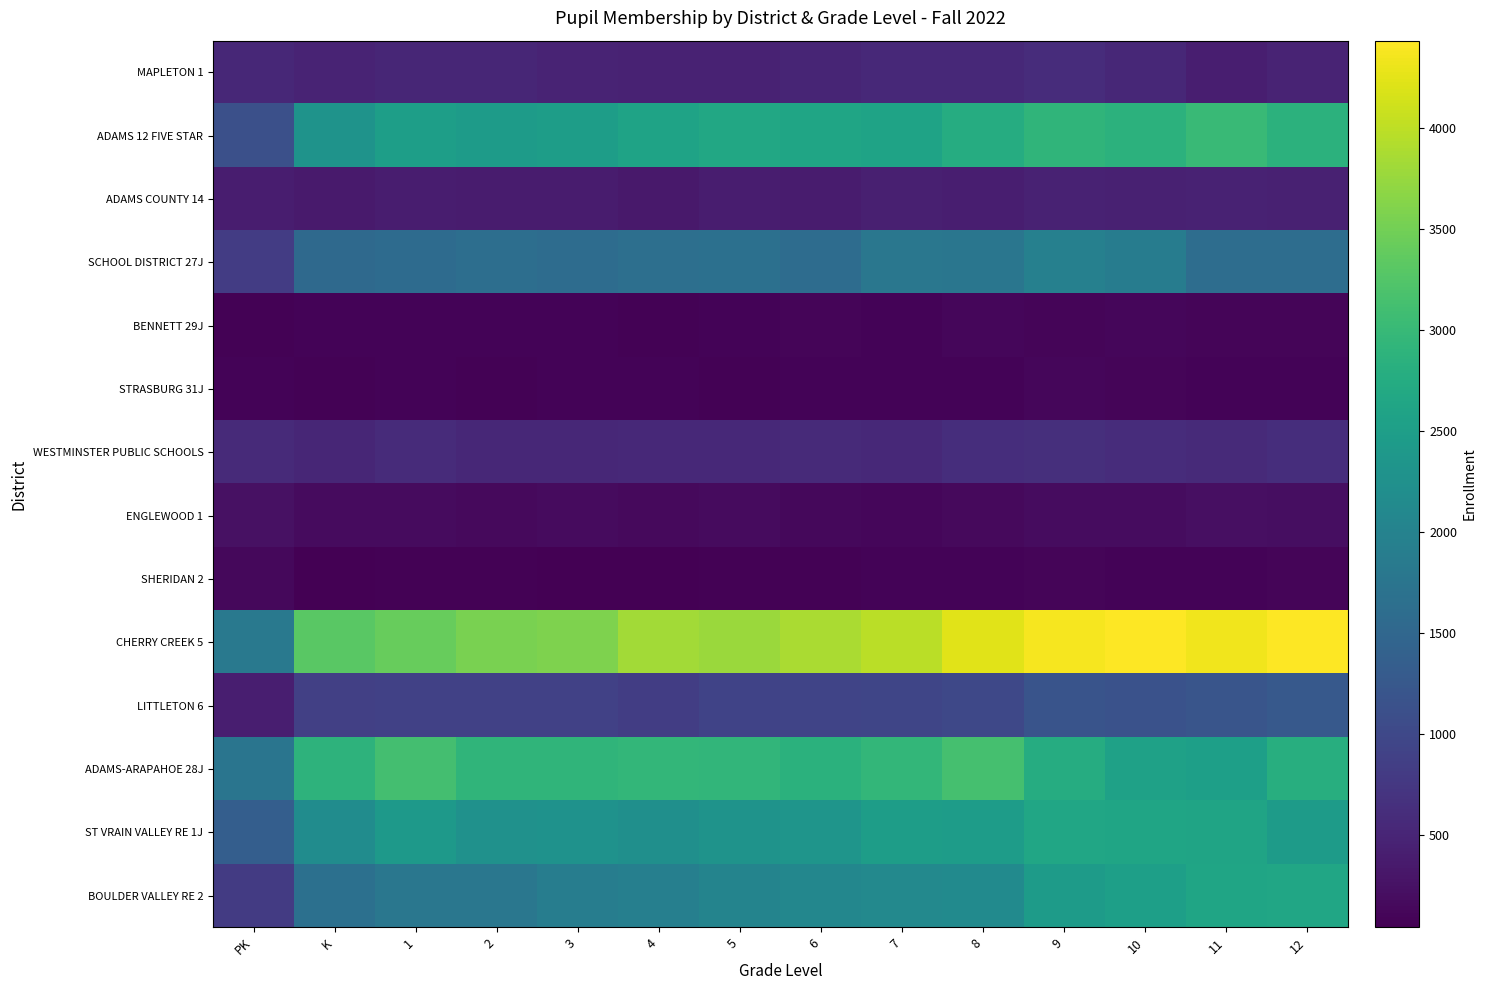

What is the difference between the highest and lowest values at 5?

3713